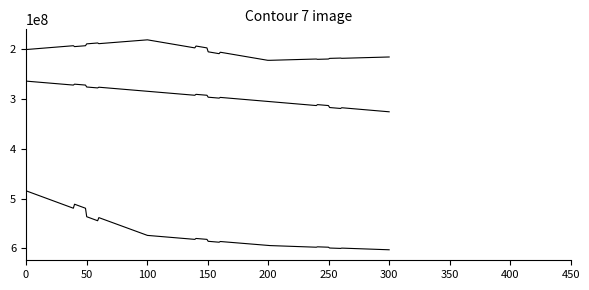

The value of PAGO DE SUBSIDIOS A PRESTADORES DE ASEO at AÑO 3 is 869639752. True or false?

False